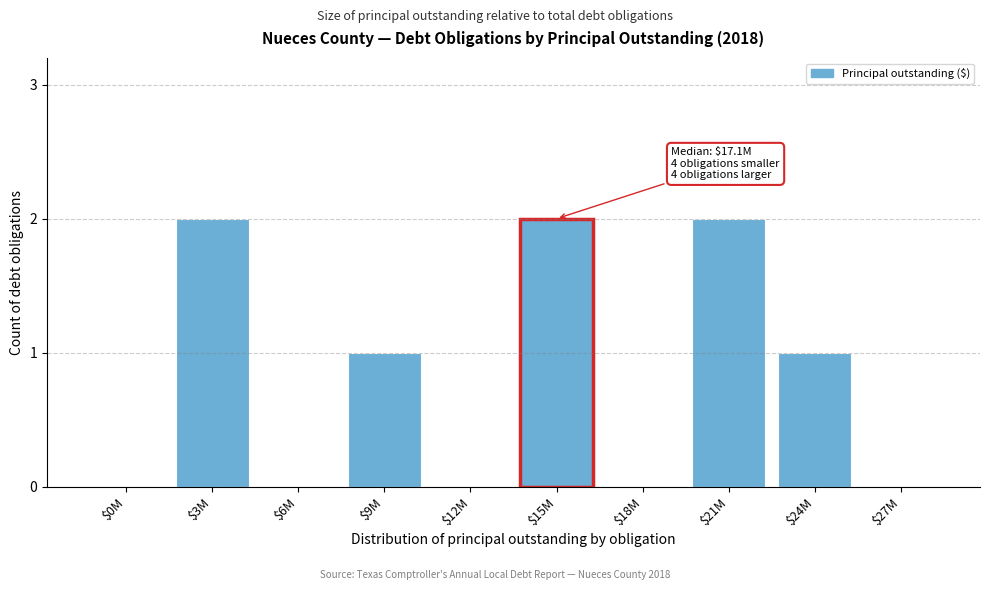

What is the sum of all values?

8